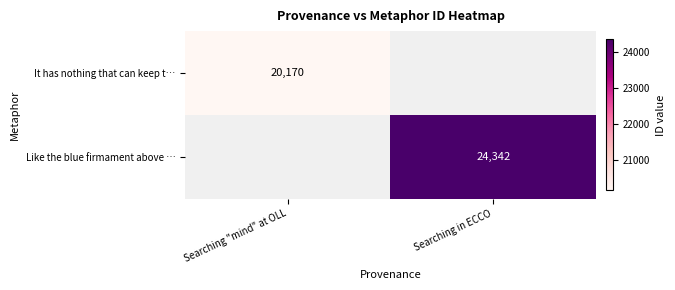

Which label corresponds to the smallest value in the chart?

Searching "mind" at OLL